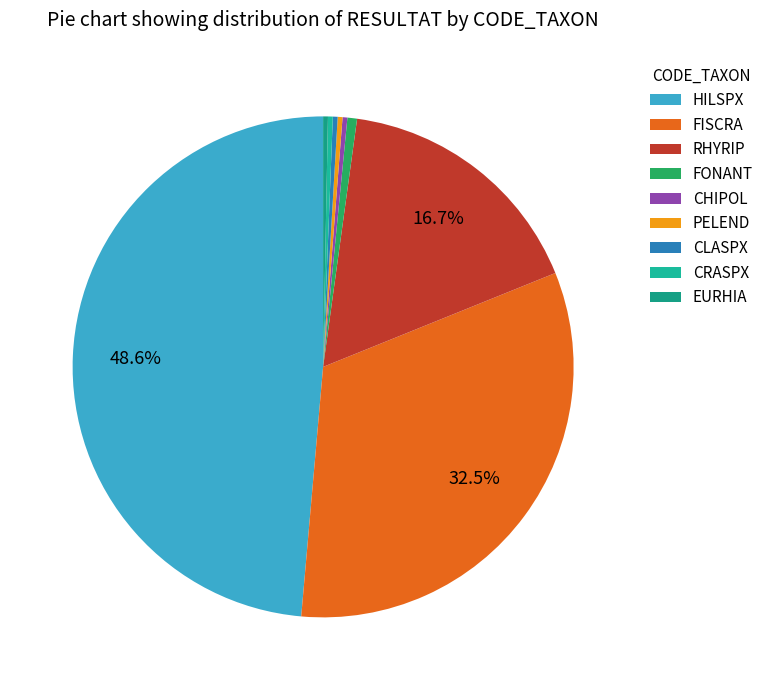

To the nearest percent, what is the difference between the largest and smallest slice percentages?

48%